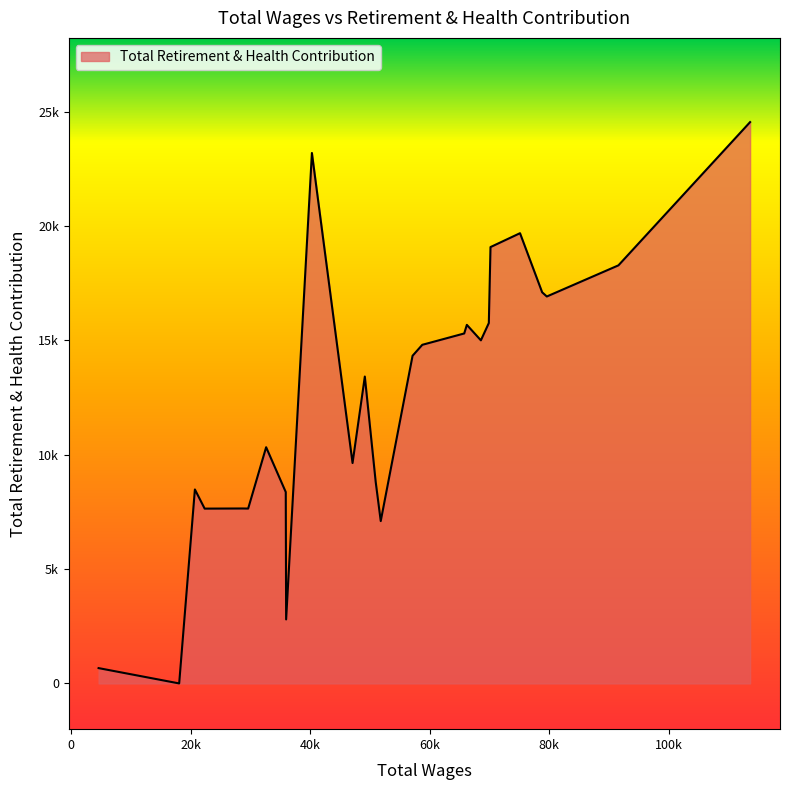

Is this an area chart (filled region under the line)?

Yes